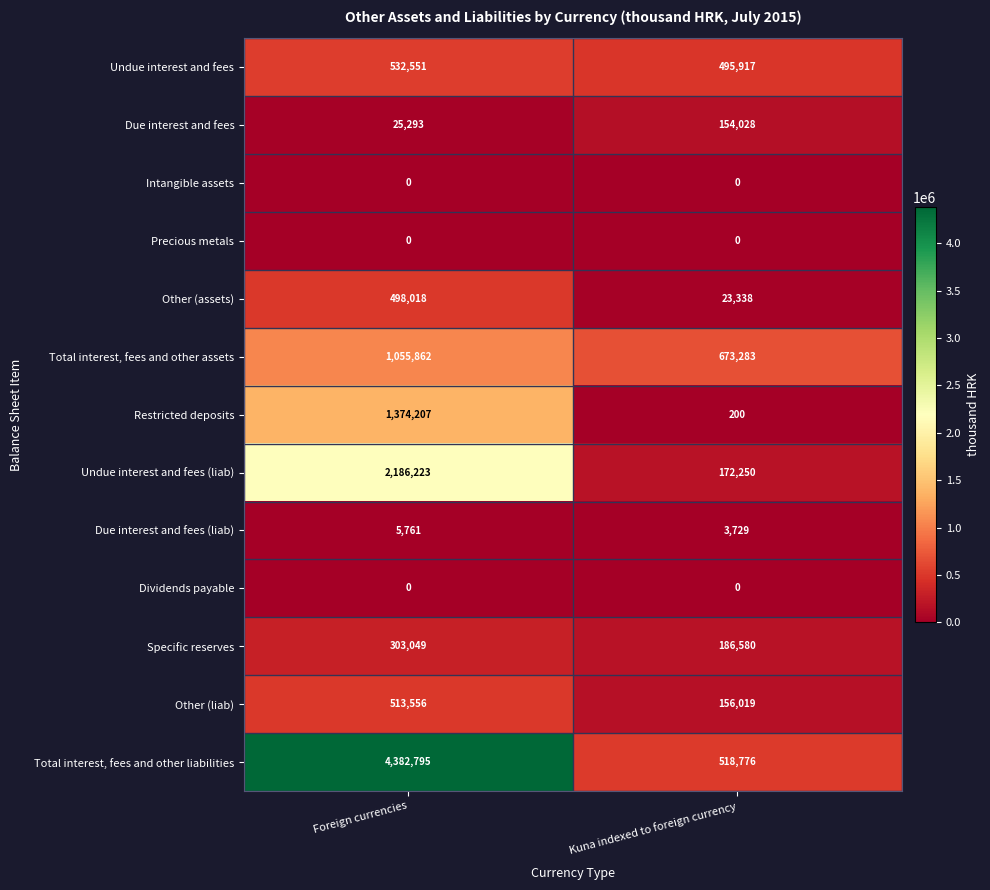

What is the spread (max minus min) of values at Foreign currencies?

4382795